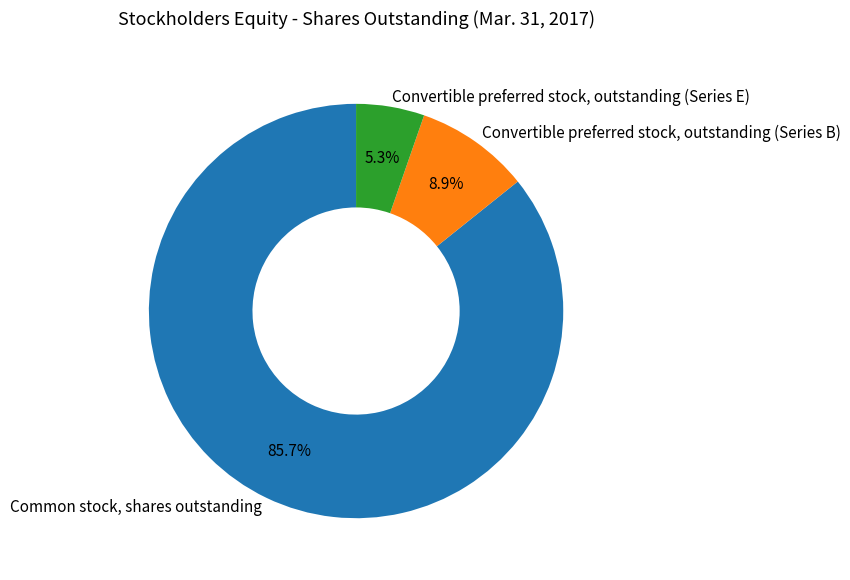

To the nearest percent, what percentage of the pie is Common stock, shares outstanding?

86%